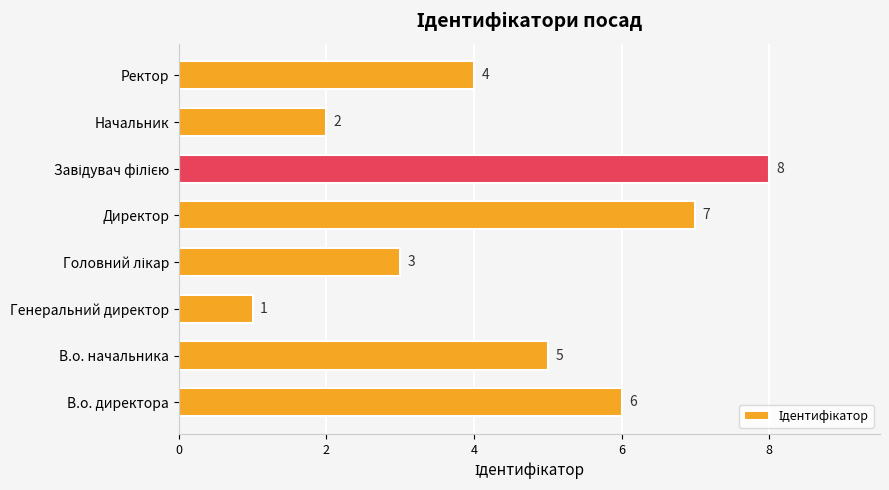

What value does the data have at Директор?

7